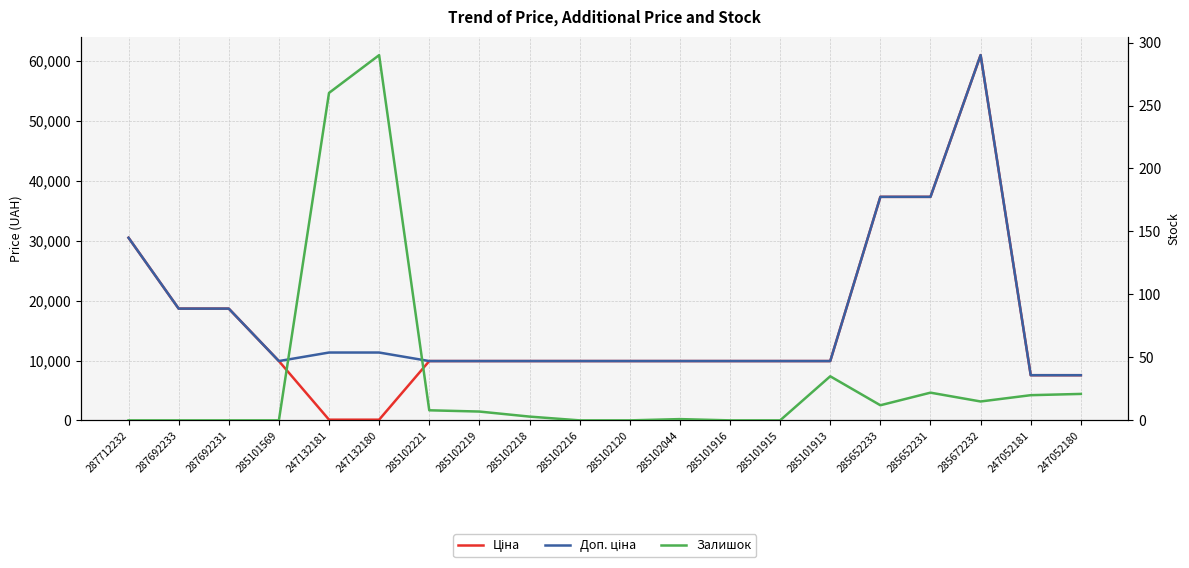

Rank the series at 247132180 from lowest to highest value.

Ціна, Залишок, Доп. ціна